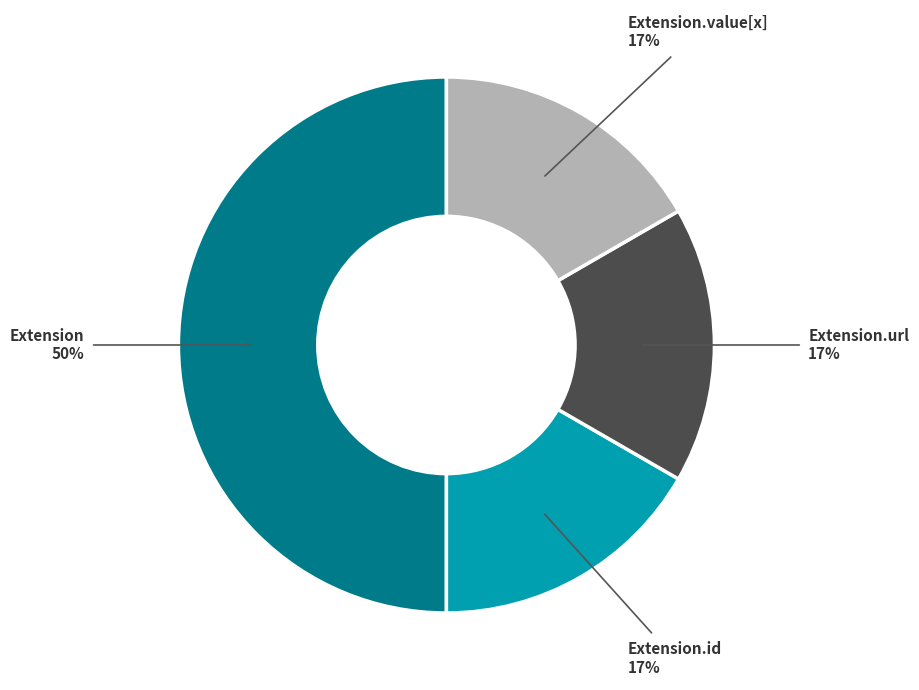

Does Extension.url account for over 50% of the chart?

No